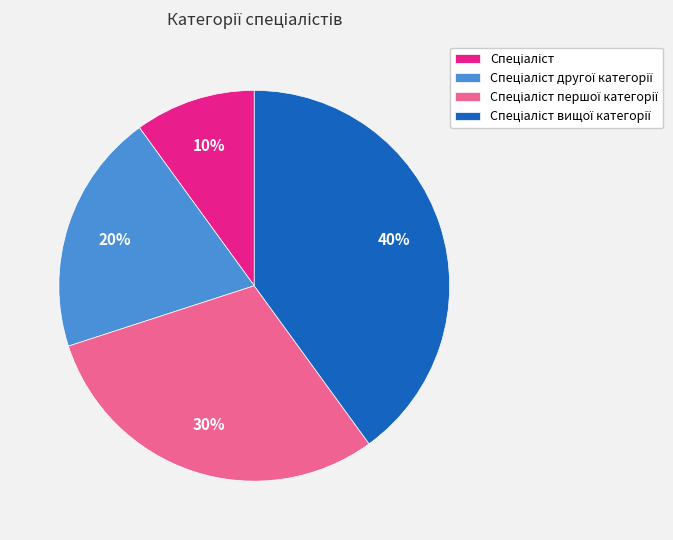

To the nearest percent, what is the average slice percentage?

25%